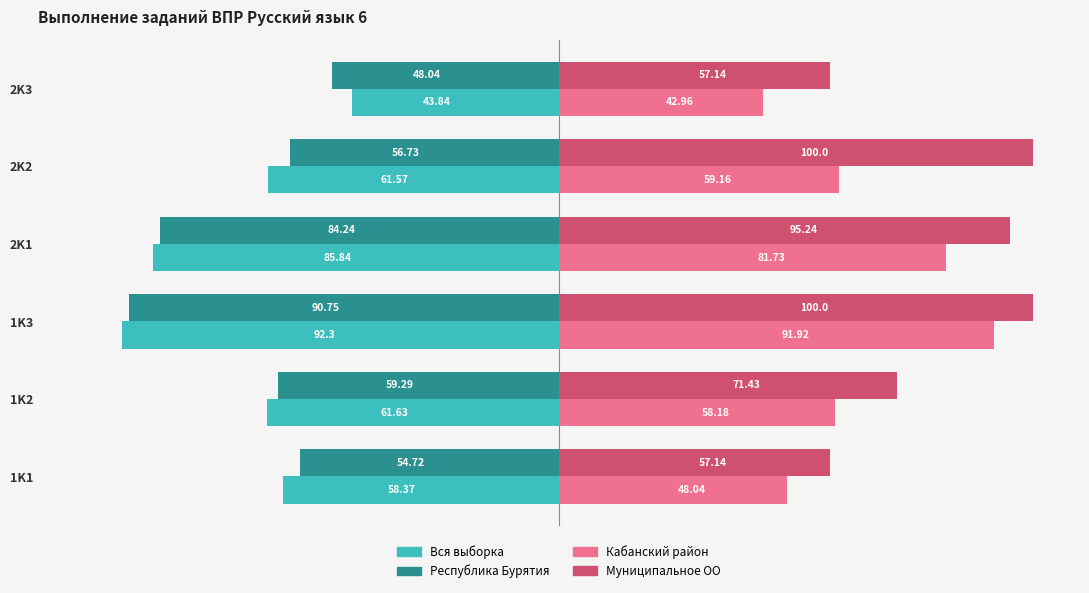

What is the difference between the maximum and minimum values in the Кабанский район series?

49.0